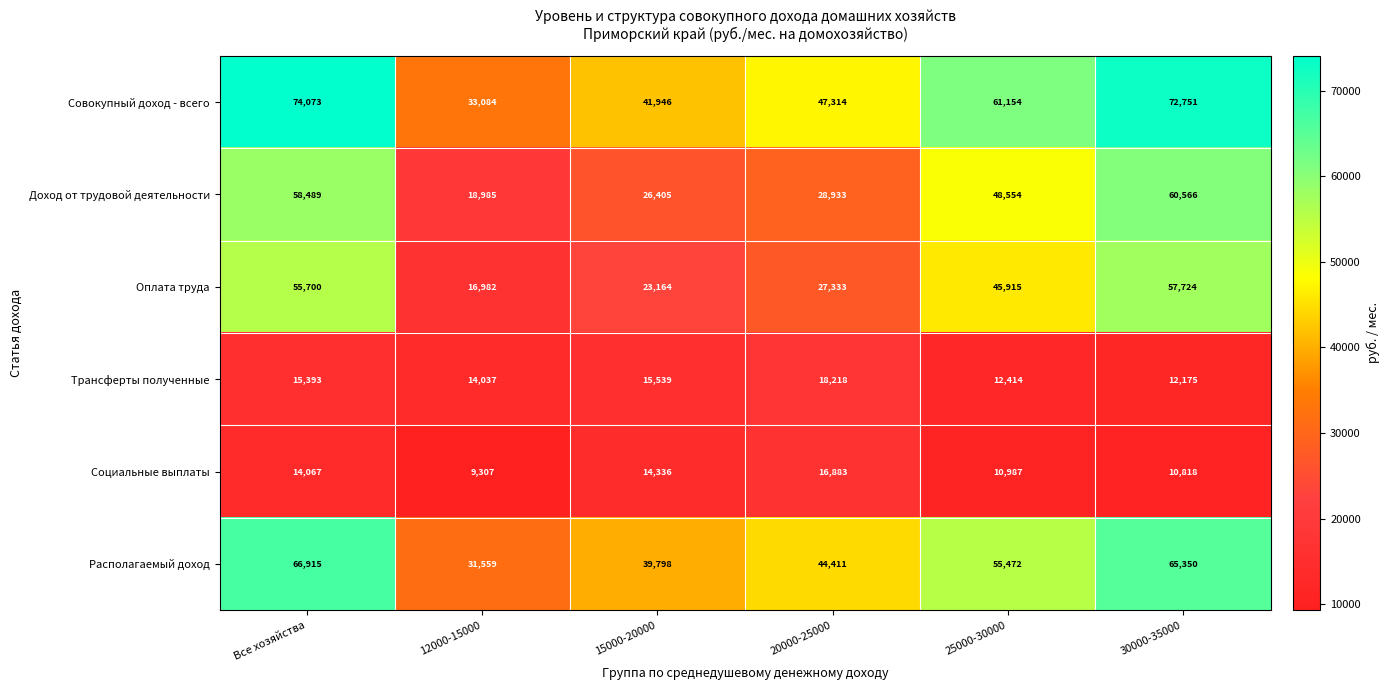

The Совокупный доход - всего series shows 74073 at Все хозяйства. True or false?

True